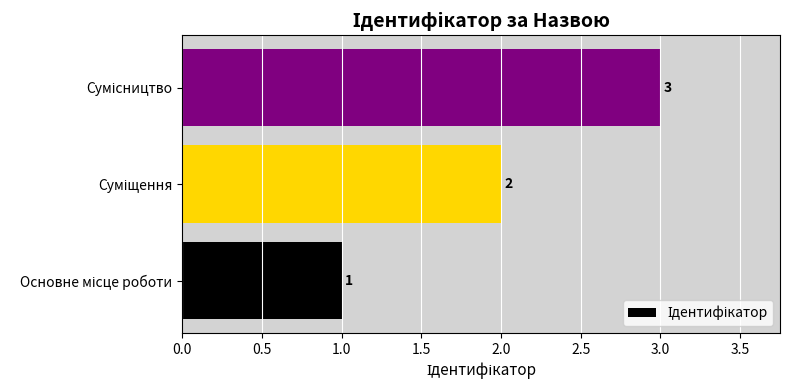

How many values are between 1 and 3?

3